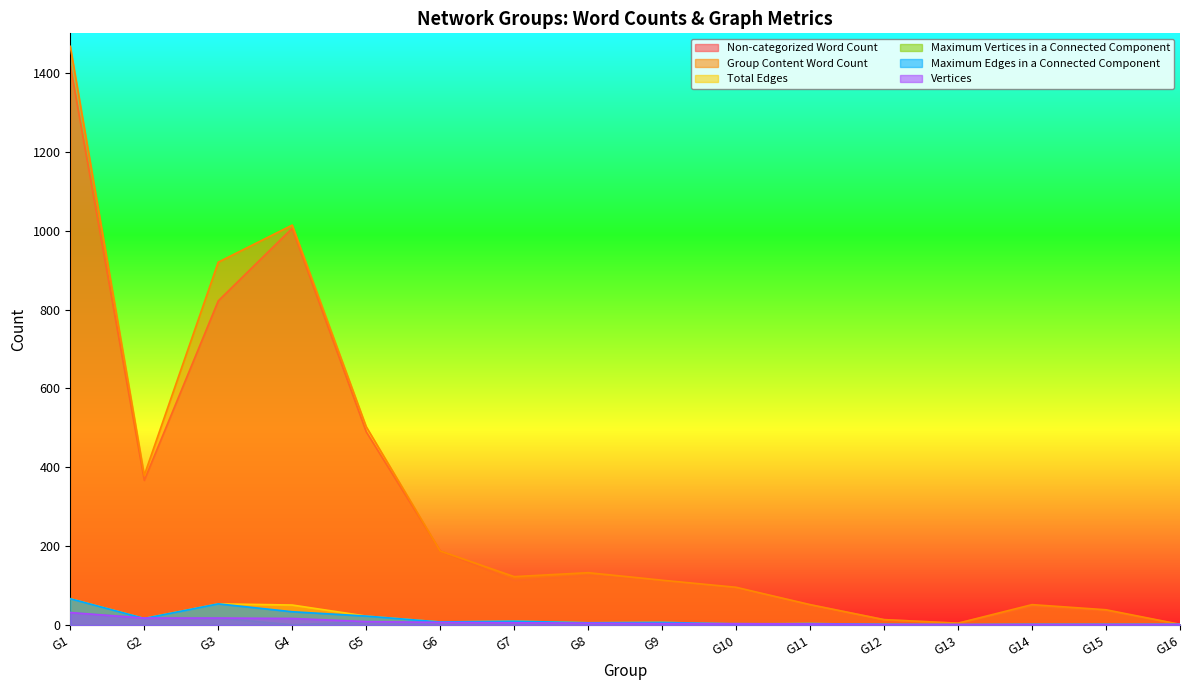

Which series has the largest total across all categories?

Group Content Word Count